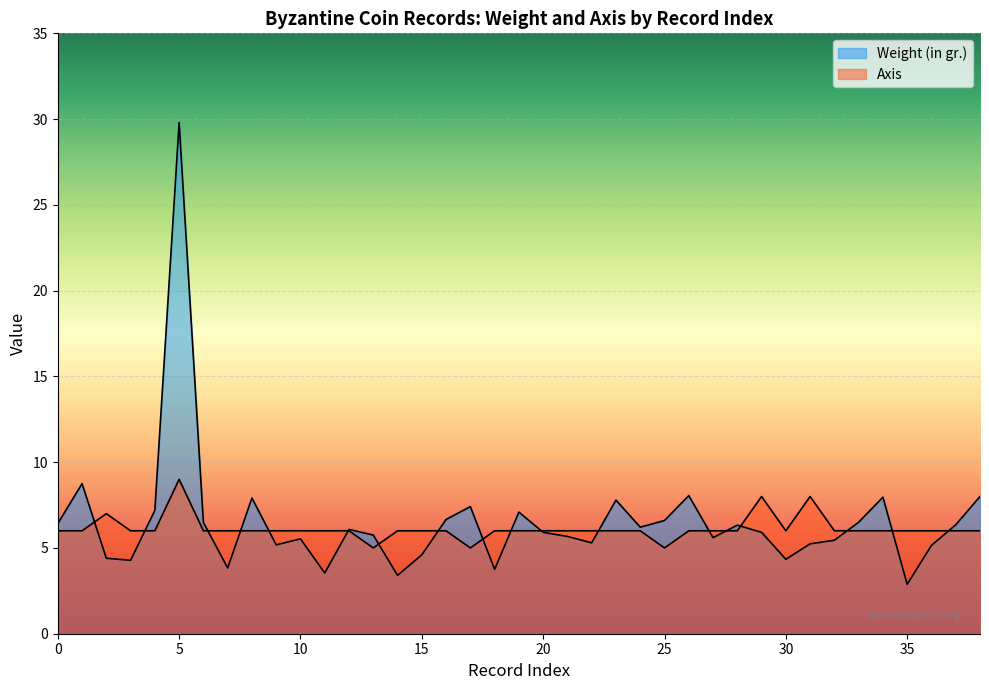

Reading left to right, list all the values displayed in this chart.

Weight (in gr.): 6.4	8.8	4.4	4.3	7.2	29.8	6.5	3.8	7.9	5.2	5.5	3.5	6.1	5.8	3.4	4.6	6.7	7.4	3.8	7.1	5.9	5.7	5.3	7.8	6.2	6.6	8.1	5.6	6.3	5.9	4.3	5.2	5.5	6.5	8.0	2.9	5.2	6.3	8.0
Axis: 6.0	6.0	7.0	6.0	6.0	9.0	6.0	6.0	6.0	6.0	6.0	6.0	6.0	5.0	6.0	6.0	6.0	5.0	6.0	6.0	6.0	6.0	6.0	6.0	6.0	5.0	6.0	6.0	6.0	8.0	6.0	8.0	6.0	6.0	6.0	6.0	6.0	6.0	6.0